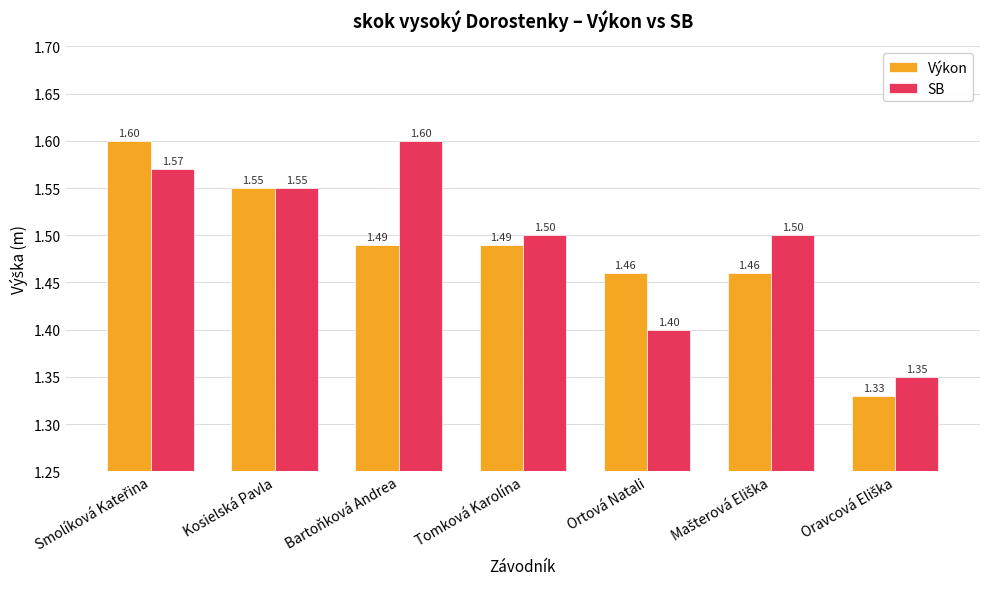

List the series in order of their overall mean, highest first.

SB, Výkon